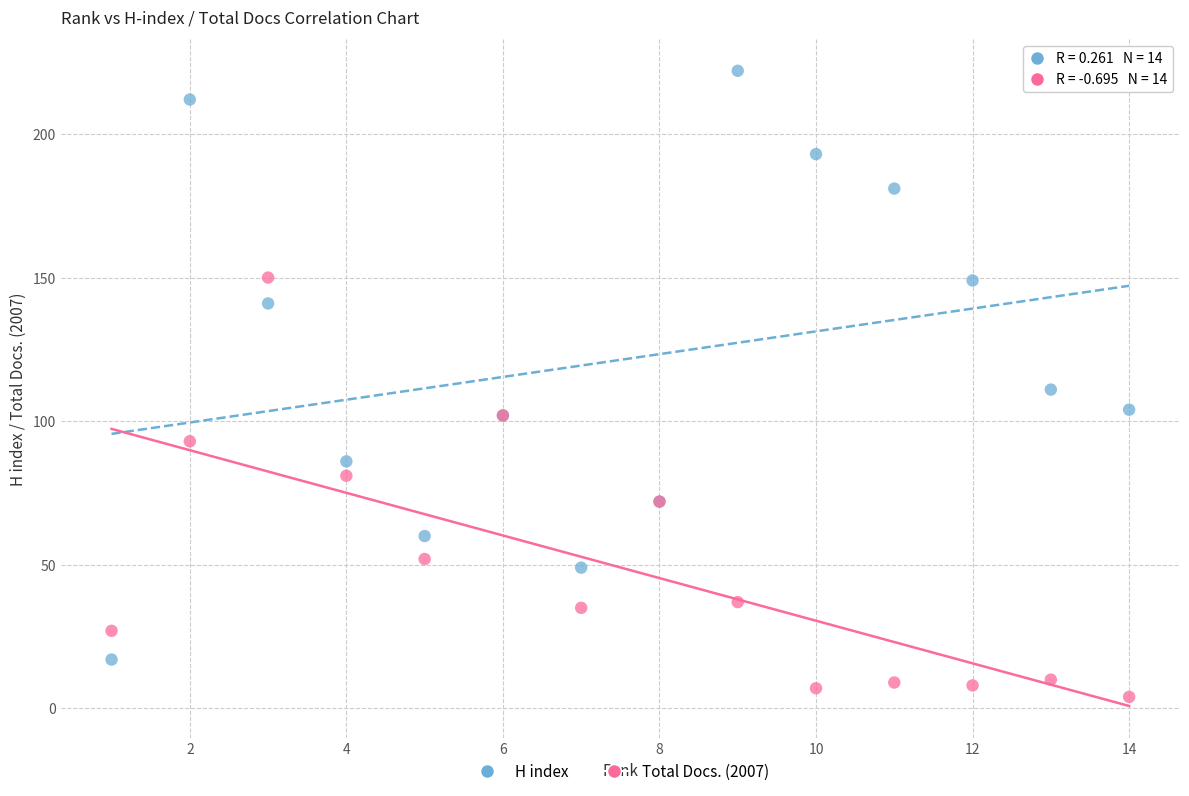

Which series has the largest Y range (max minus min)?

H index